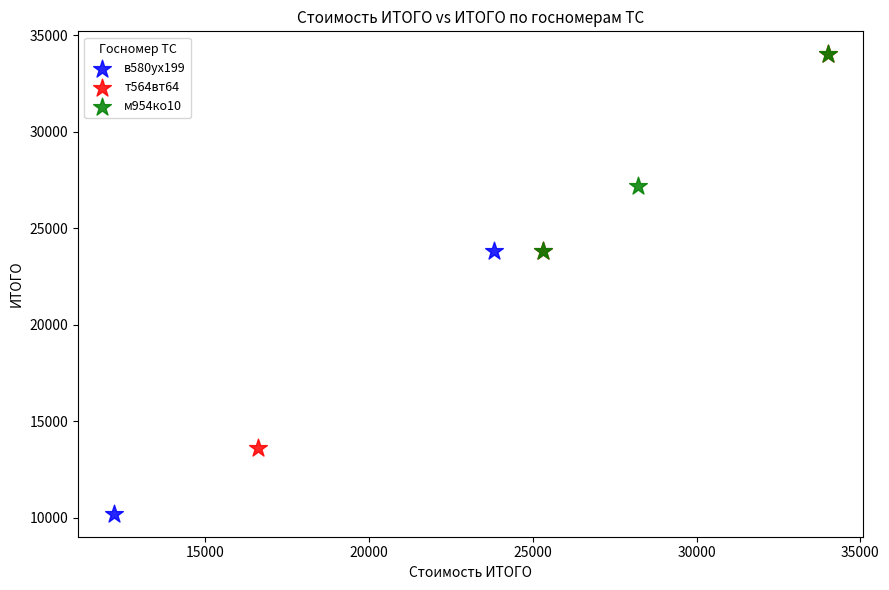

What are all the series names shown in the legend?

в580ух199, т564вт64, м954ко10